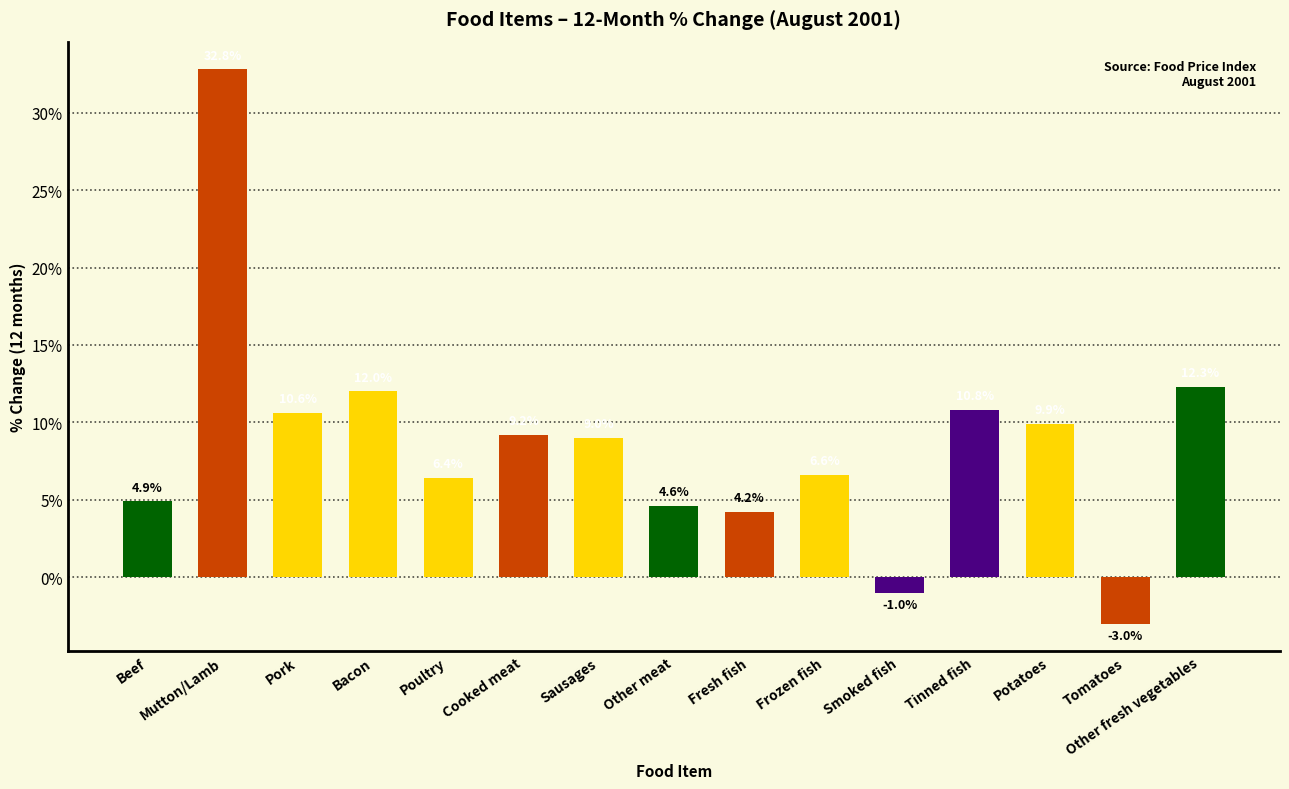

What is the label of the 4th bar from the left?

Bacon